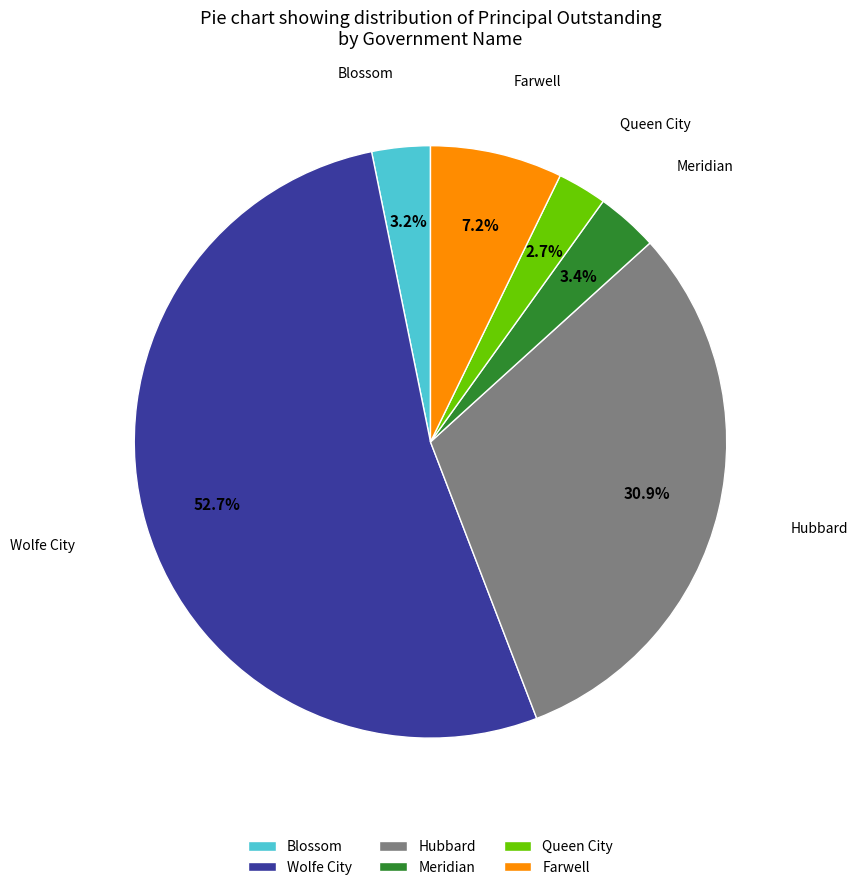

Which slice is the largest?

Wolfe City